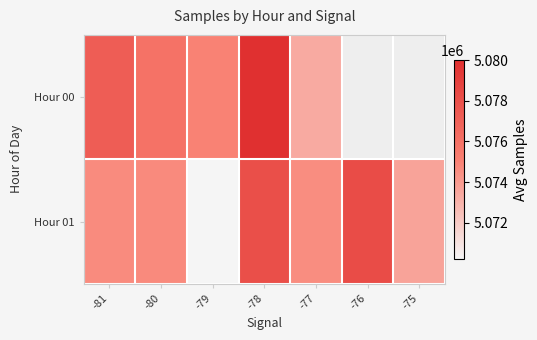

Which category has the lowest value in the Hour 01 series?

-79